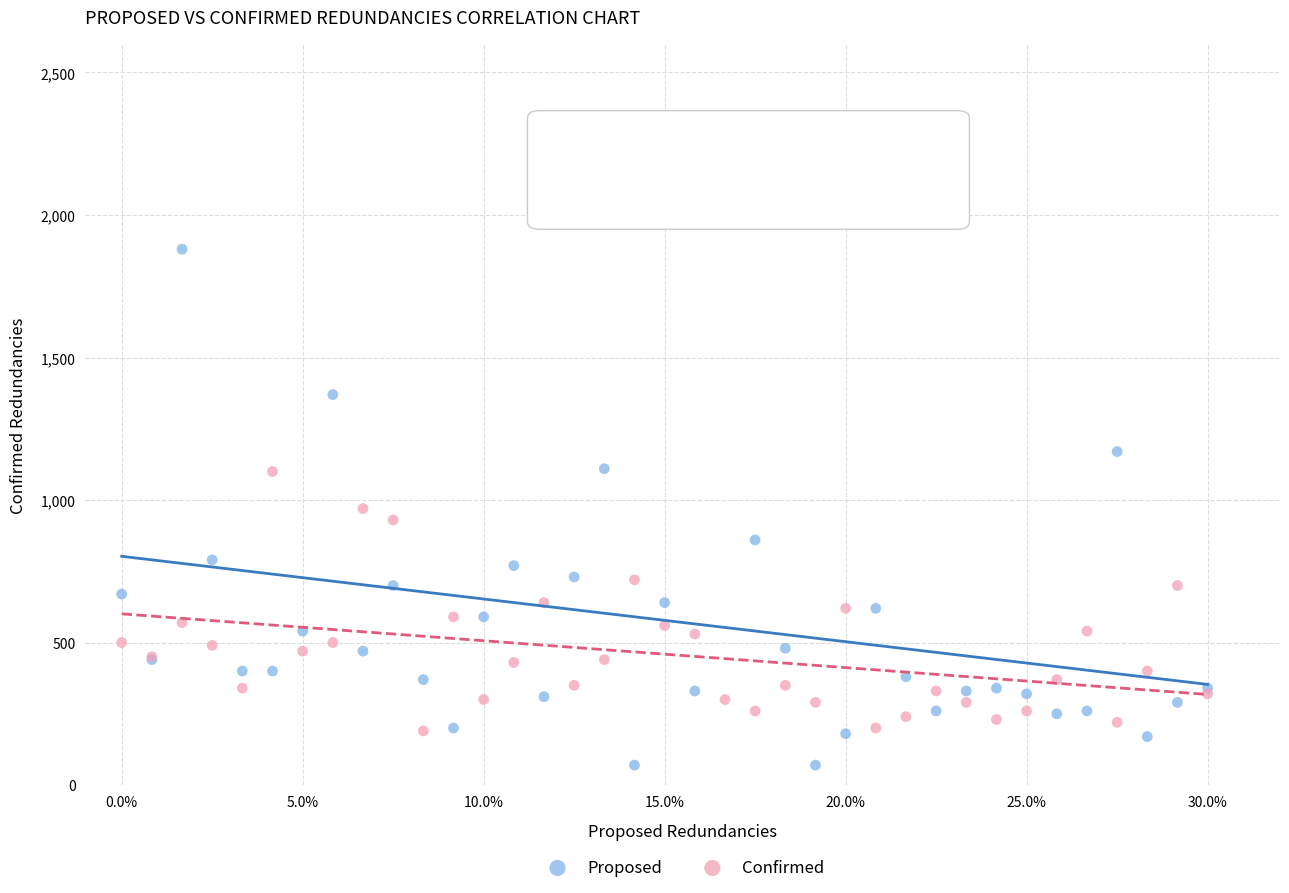

What are all the series names shown in the legend?

Proposed, Confirmed